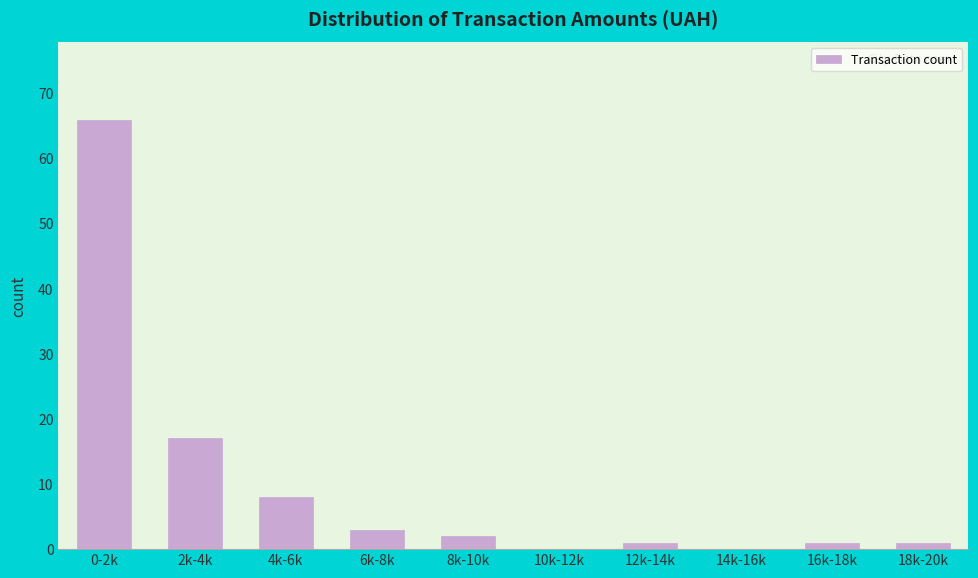

Where is the data nearest to the value 33?

2k-4k